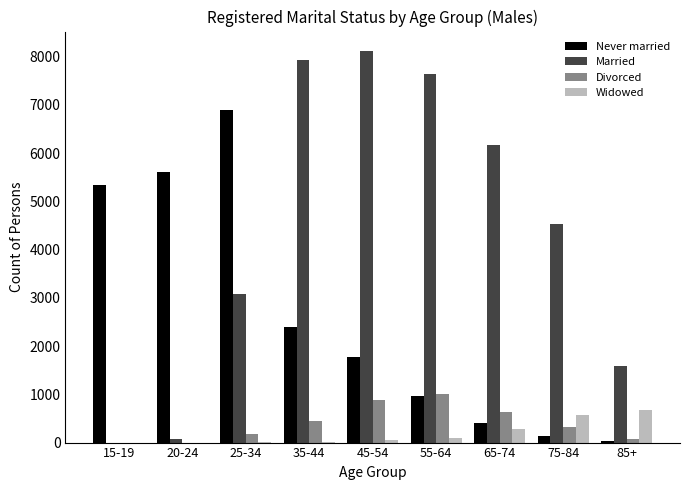

The Divorced series shows 0 at 15-19. True or false?

True